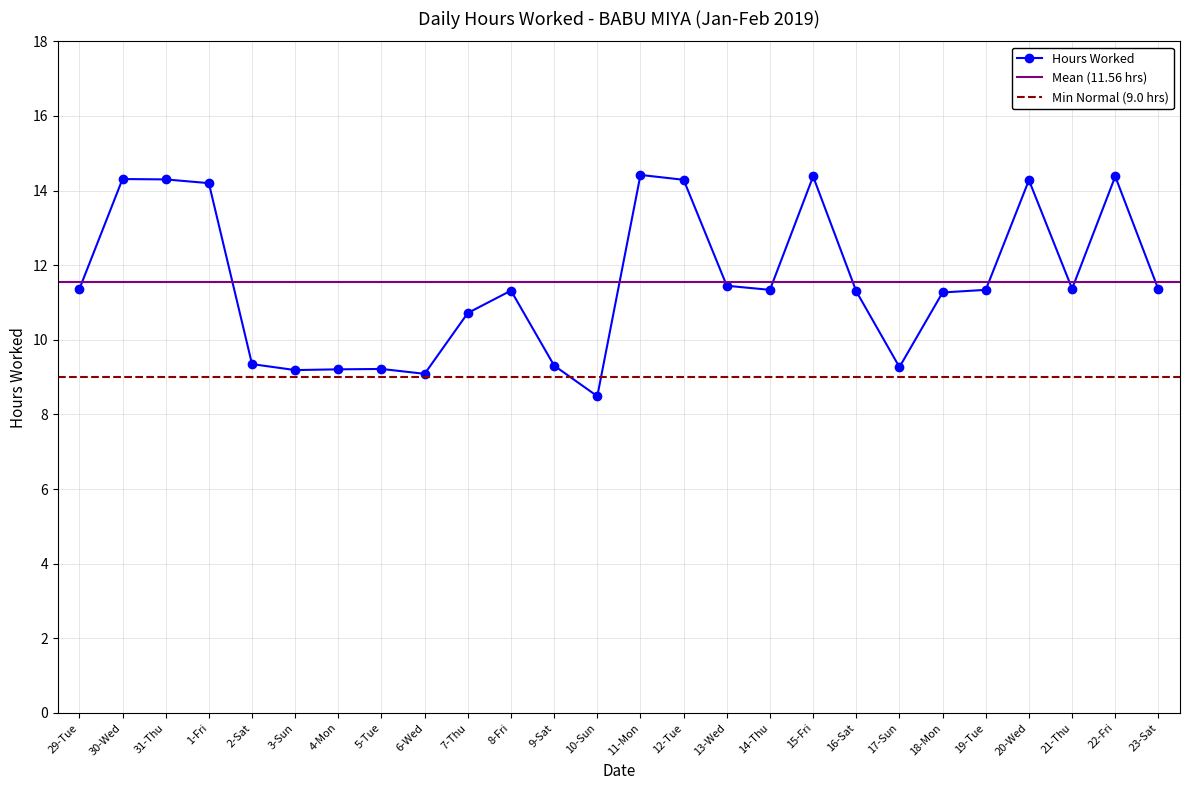

List the labels in order of value, largest first.

11-Mon, 15-Fri, 22-Fri, 30-Wed, 31-Thu, 12-Tue, 20-Wed, 1-Fri, 13-Wed, 21-Thu, 29-Tue, 23-Sat, 14-Thu, 19-Tue, 8-Fri, 16-Sat, 18-Mon, 7-Thu, 2-Sat, 9-Sat, 17-Sun, 5-Tue, 4-Mon, 3-Sun, 6-Wed, 10-Sun